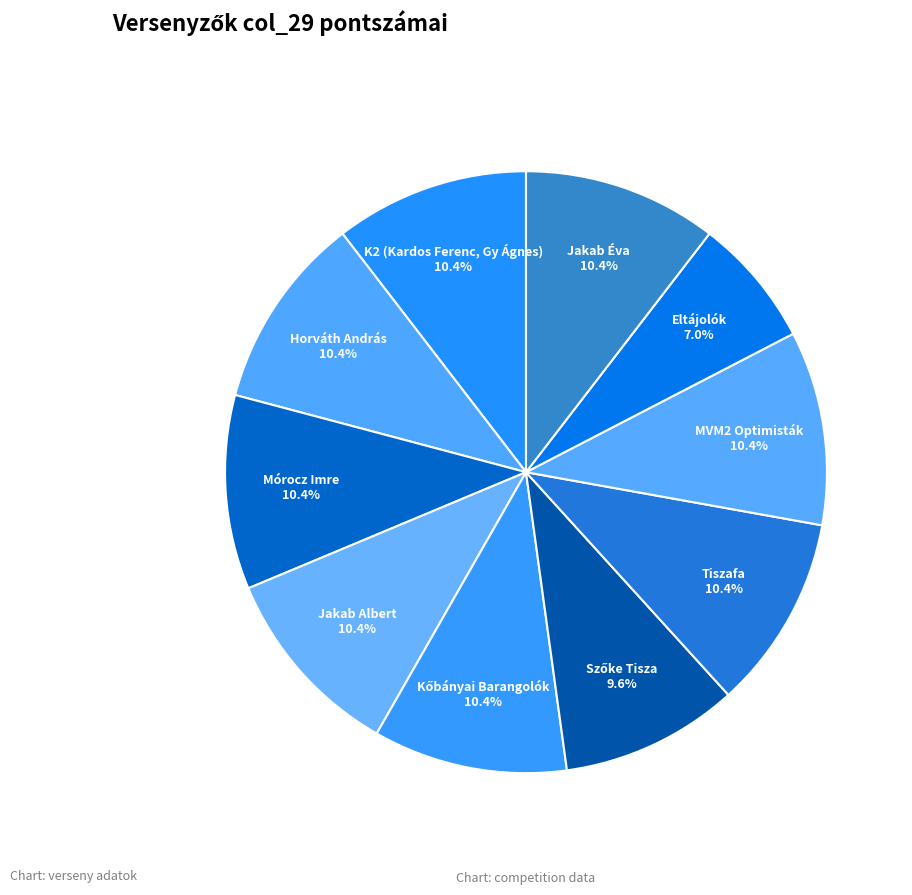

Is it true that Tiszafa is 1% of the pie?

False